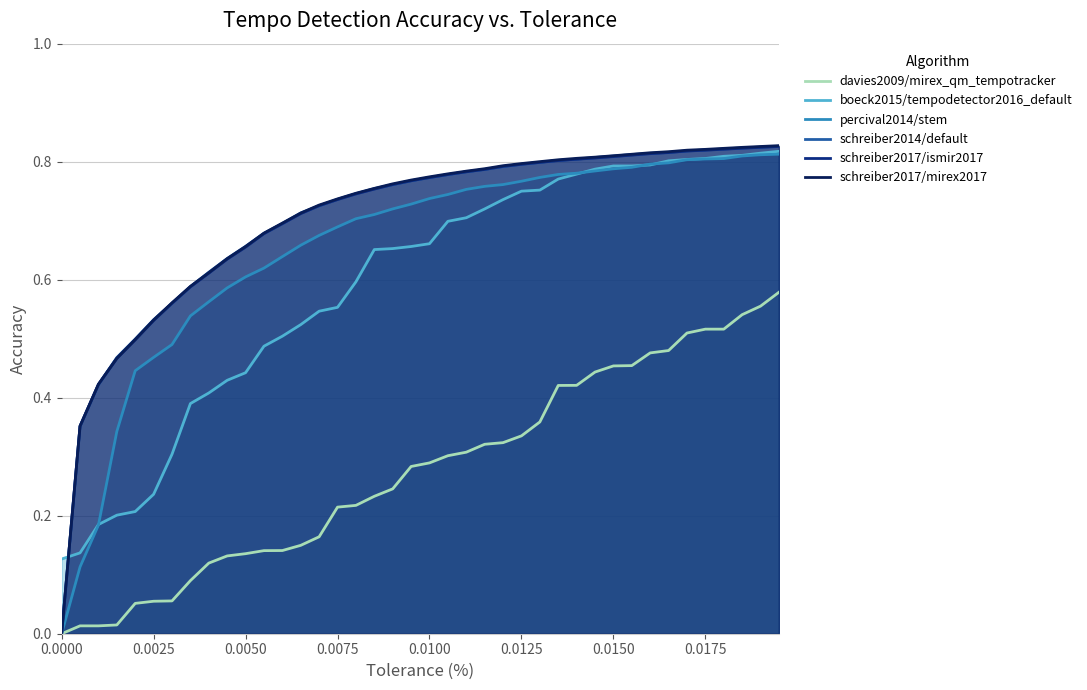

Which series has the widest spread of values?

schreiber2017/mirex2017